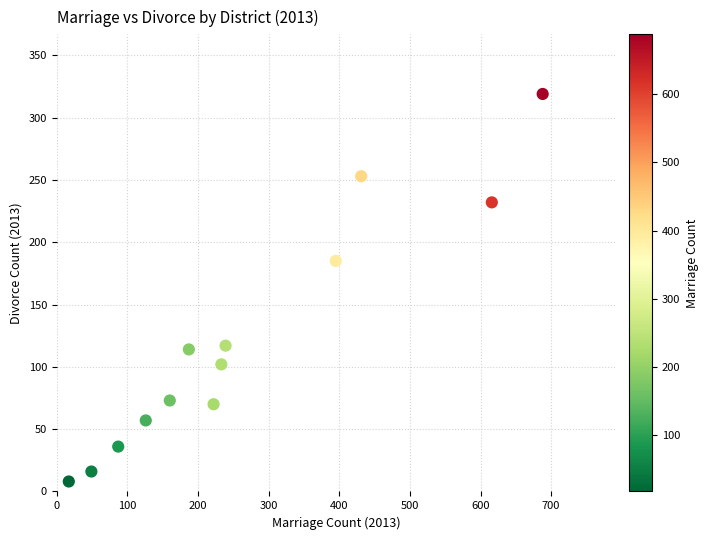

What Y value in the scatter plot is closest to 163?

185